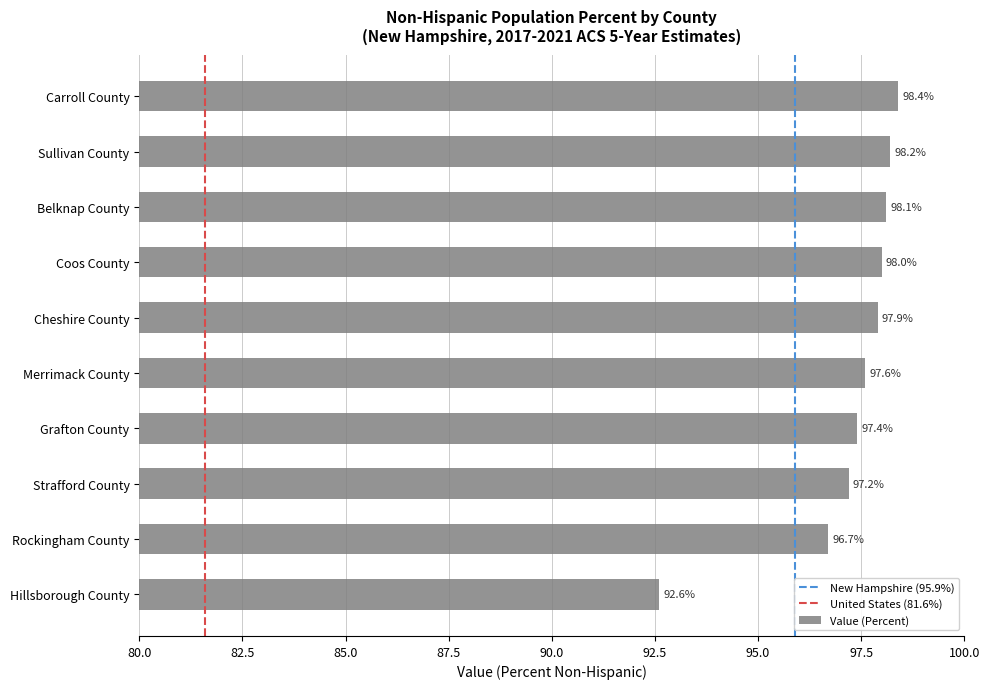

Are the bars horizontal?

Yes